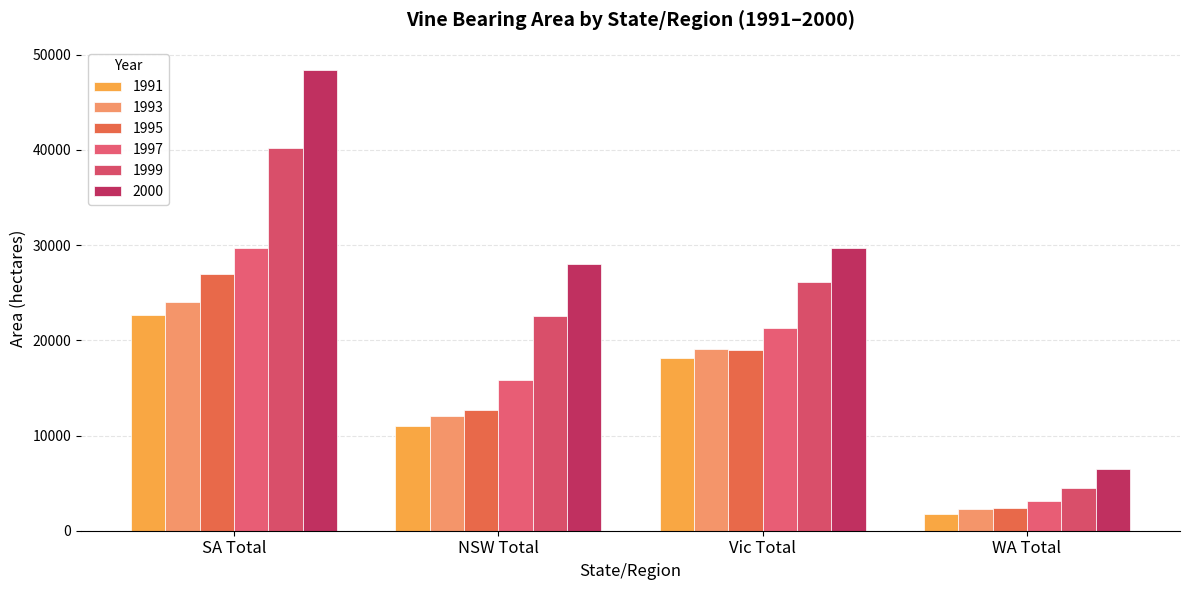

What is the value of the 2000 bar at the 1st from the left?

48412